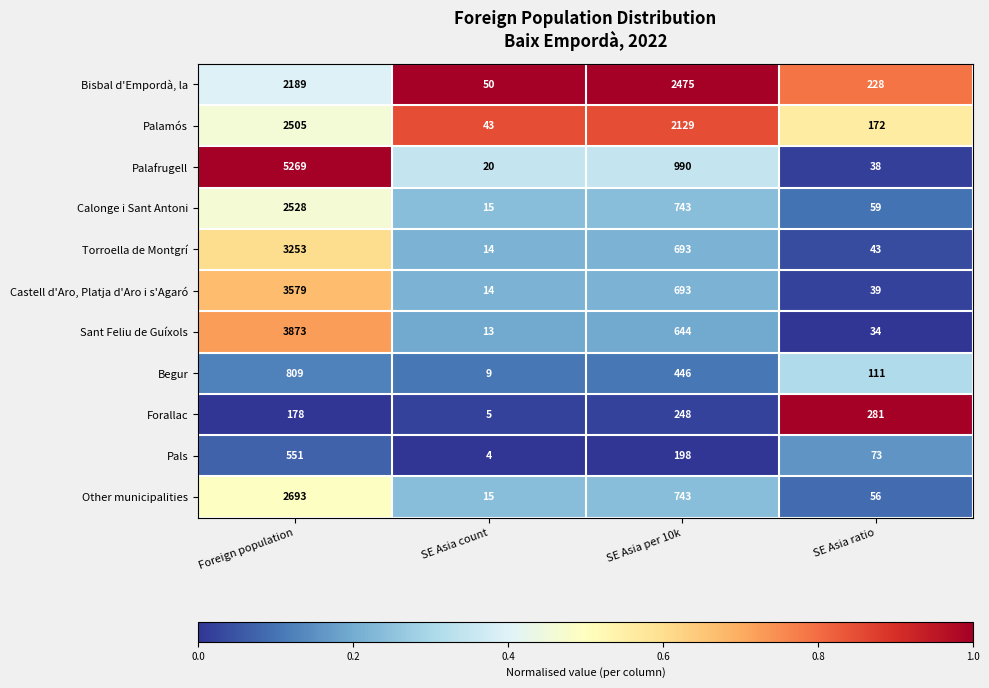

What is the average value of the Sant Feliu de Guíxols series?

1141